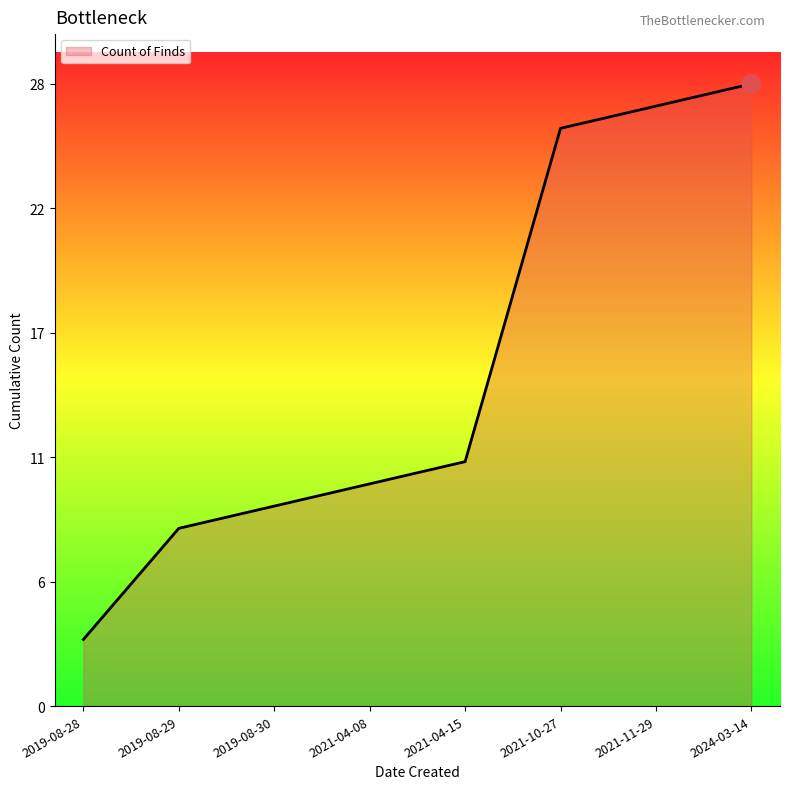

Is this an area chart (filled region under the line)?

Yes